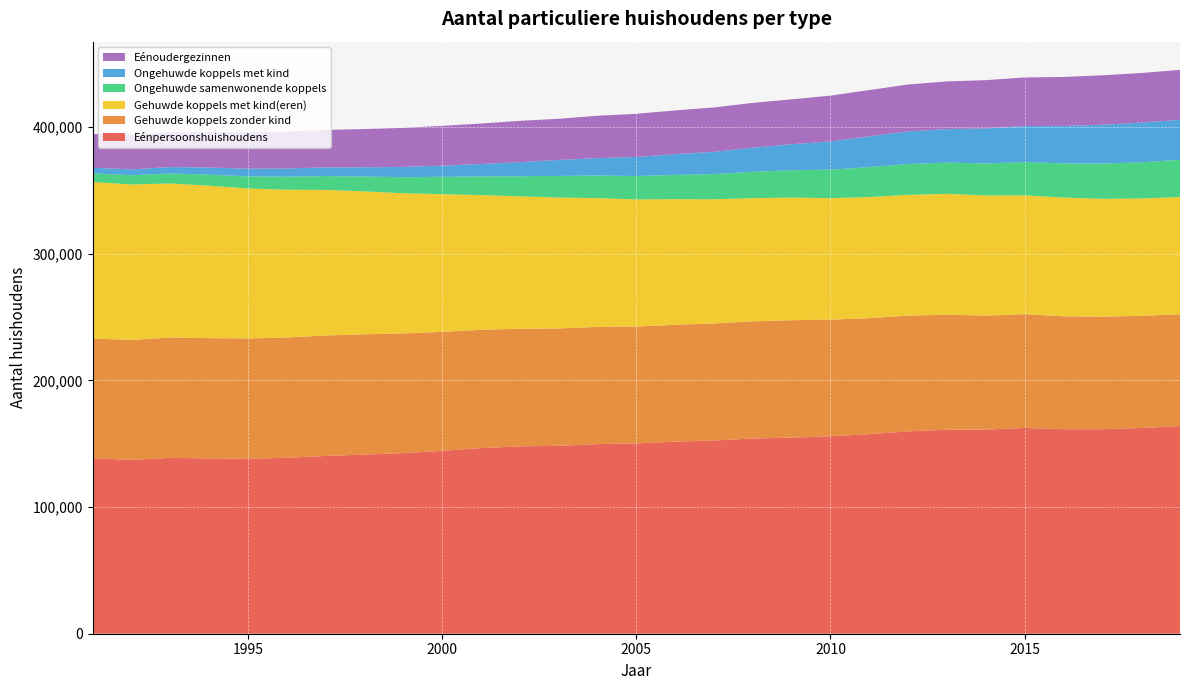

Reading left to right, list all the values displayed in this chart.

Eénpersoonshuishoudens: 138564	137237	138793	138400	138091	138913	140329	141409	142543	144376	146542	147914	148341	149669	150222	151633	152552	154083	154826	155869	157511	159738	160994	161165	162424	161427	161443	162400	163894
Gehuwde koppels zonder kind: 94446	94681	95009	94916	94970	94878	95094	94960	94530	93895	93359	92785	92624	92547	92264	92233	92363	92479	92662	92025	91602	91357	90853	89932	89788	89151	88809	88518	88294
Gehuwde koppels met kind(eren): 123545	122699	121586	120341	118408	116670	114903	112809	110634	108678	106361	104544	103334	101617	100342	99185	98023	97226	96813	95912	95587	95350	95404	94808	93801	93689	93023	92649	92553
Ongehuwde samenwonende koppels: 6872	7281	7884	8735	9534	10314	10910	11722	12689	13727	14738	15883	17063	17847	18457	19118	19870	20845	21551	22522	23636	24326	24632	25296	26258	27015	27848	28529	29365
Ongehuwde koppels met kind: 4401	4632	5086	5610	6074	6479	6881	7283	8092	8810	9791	11127	12602	13745	15054	16369	17554	19051	20550	22277	24237	25706	26456	27636	28482	29522	30611	31366	31509
Eénoudergezinnen: 26662	27219	27627	27872	28622	29068	29533	30186	30795	31445	31911	32575	32503	33440	34047	34541	35072	35345	35407	36132	36578	37056	37653	38123	38350	38693	39043	39131	39475